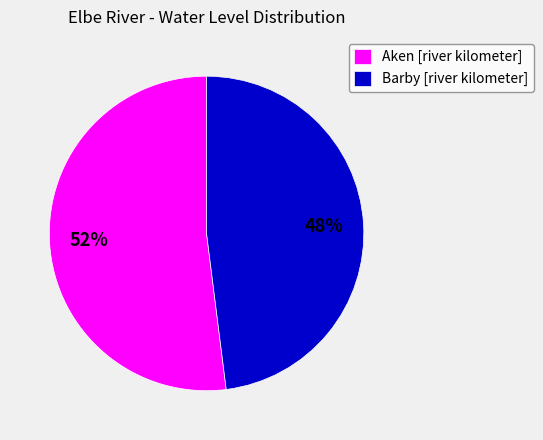

The Barby [river kilometer] slice represents 48% of the pie. True or false?

True